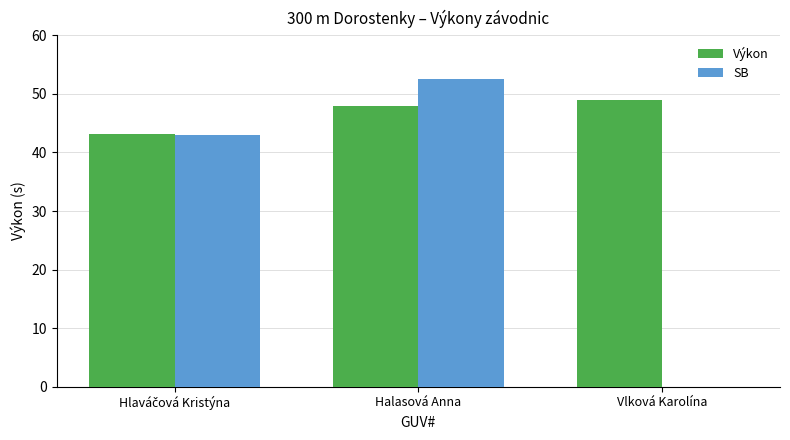

What is the greatest value displayed?

52.6